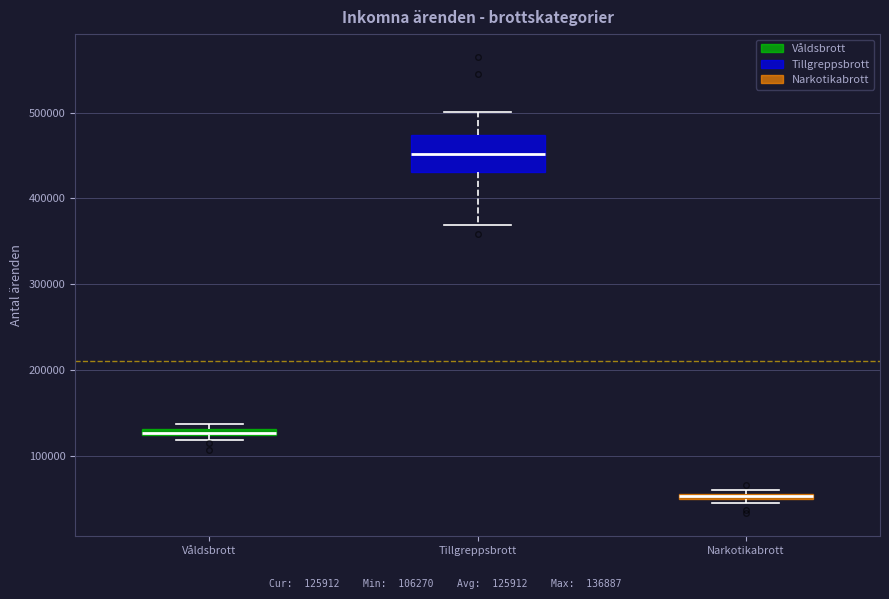

Where is the lower edge of the box for Våldsbrott on the y-axis? The values are not printed on the chart, so give them approximately, as read against the axis.

120000